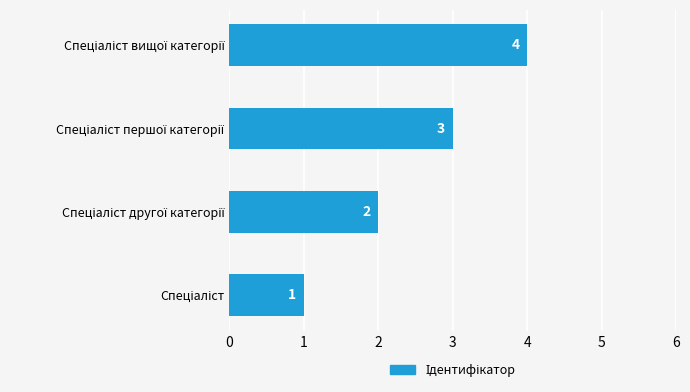

How many values are between 2 and 4?

3